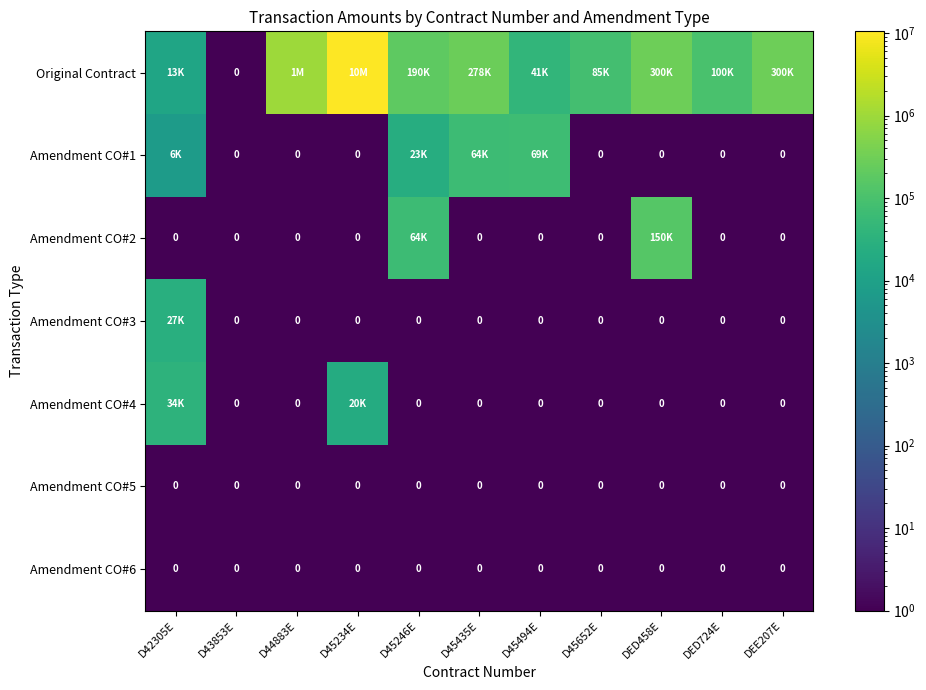

List the series in order of their peak value, lowest first.

Amendment CO#5, Amendment CO#6, Amendment CO#3, Amendment CO#4, Amendment CO#1, Amendment CO#2, Original Contract